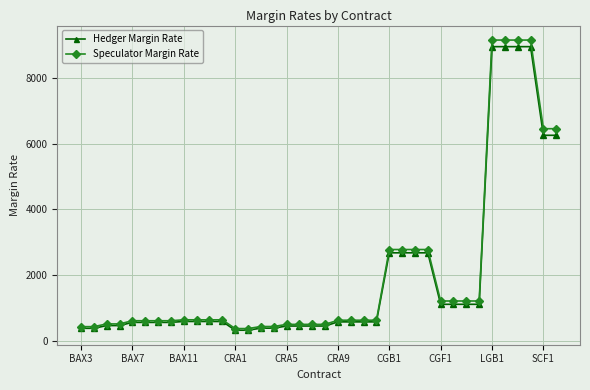

At how many categories does at least one series exceed 5071?

6